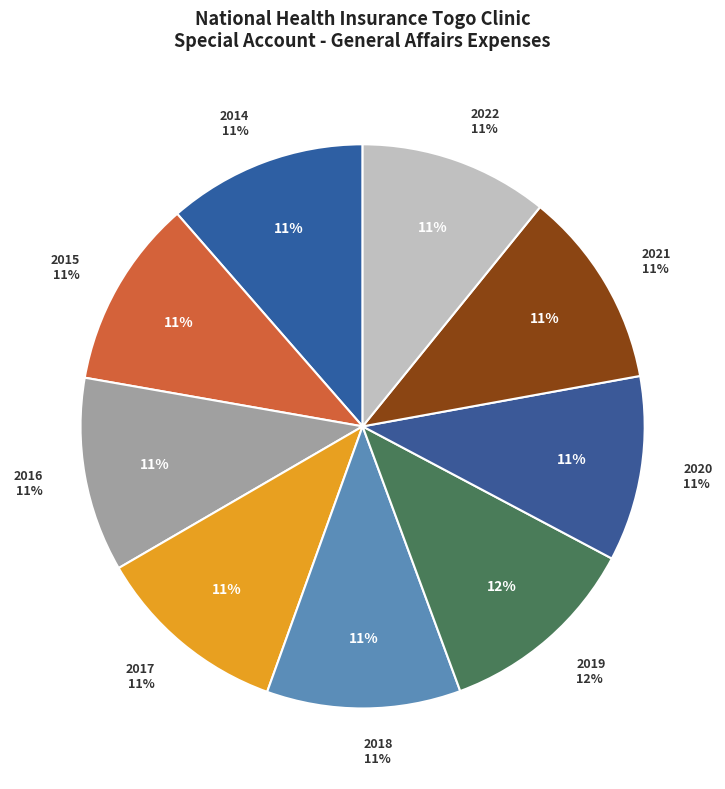

How many segments does this pie chart have?

9